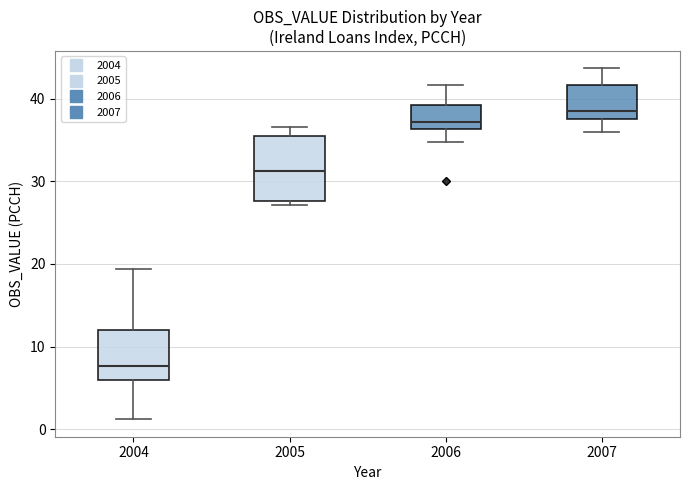

Which box has the lowest median line?

2004